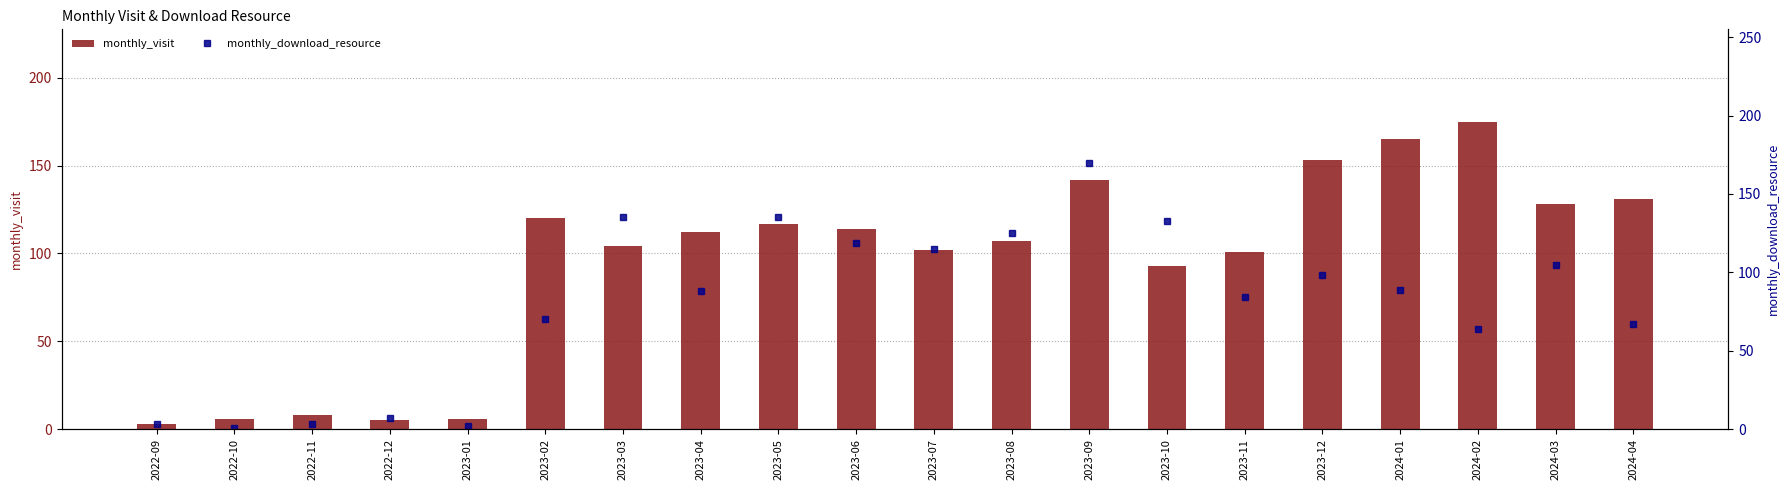

What is the total value across all series at 2023-05?

252